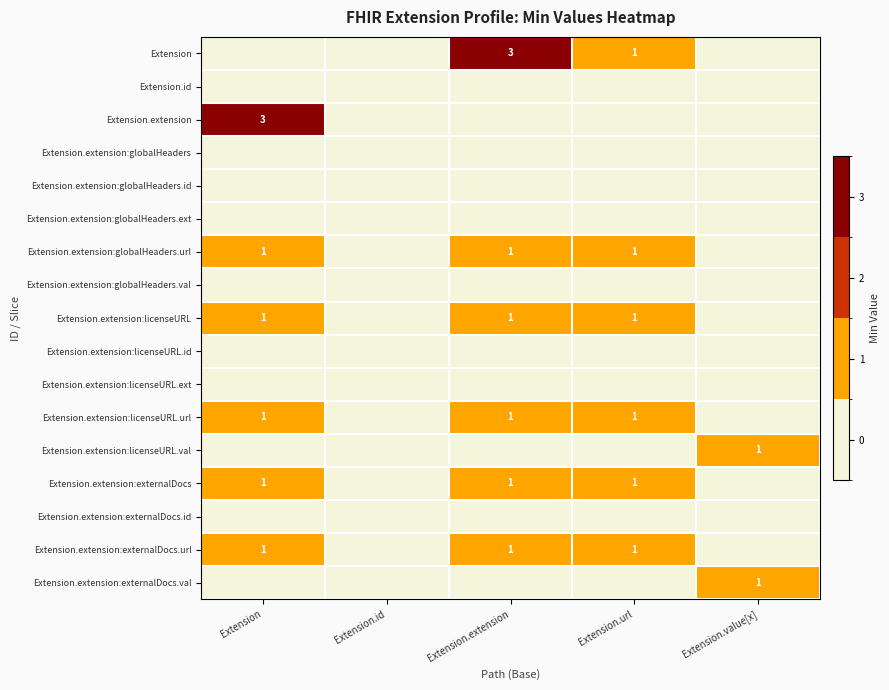

Is it true that Extension.extension:externalDocs.url equals 1 at Extension?

True